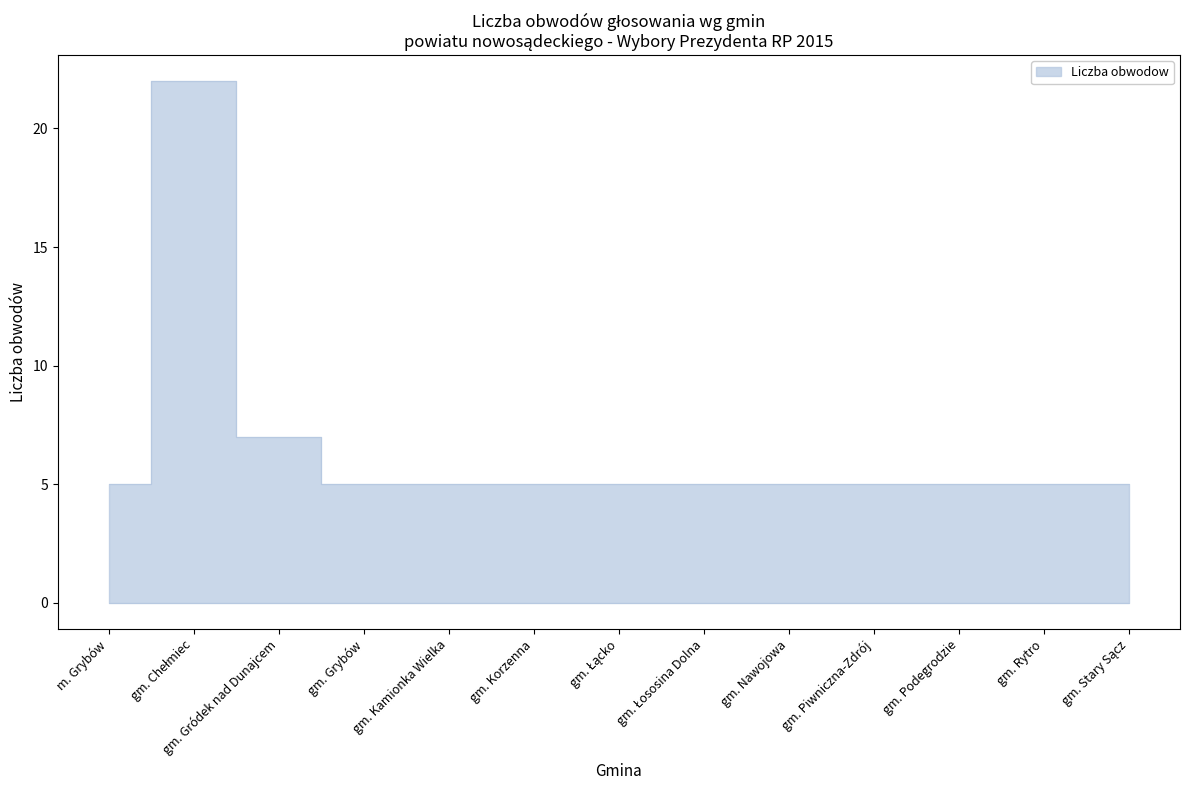

What position from the left is gm. Łącko?

7